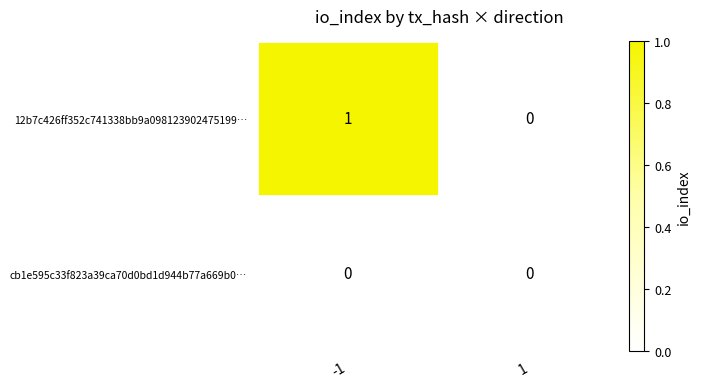

Which series has the largest range (max minus min)?

12b7c426ff352c741338bb9a098123902475199…